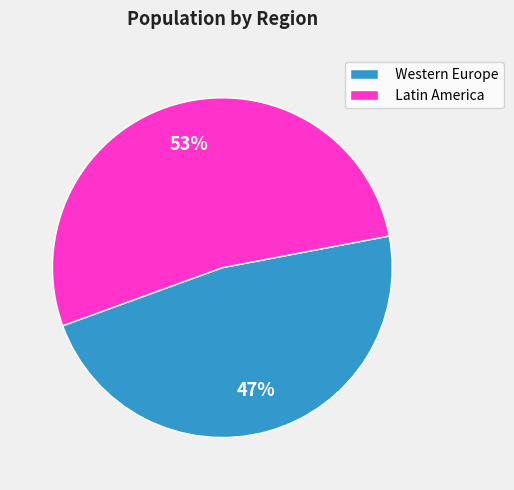

To the nearest percent, what is the average slice percentage?

50%